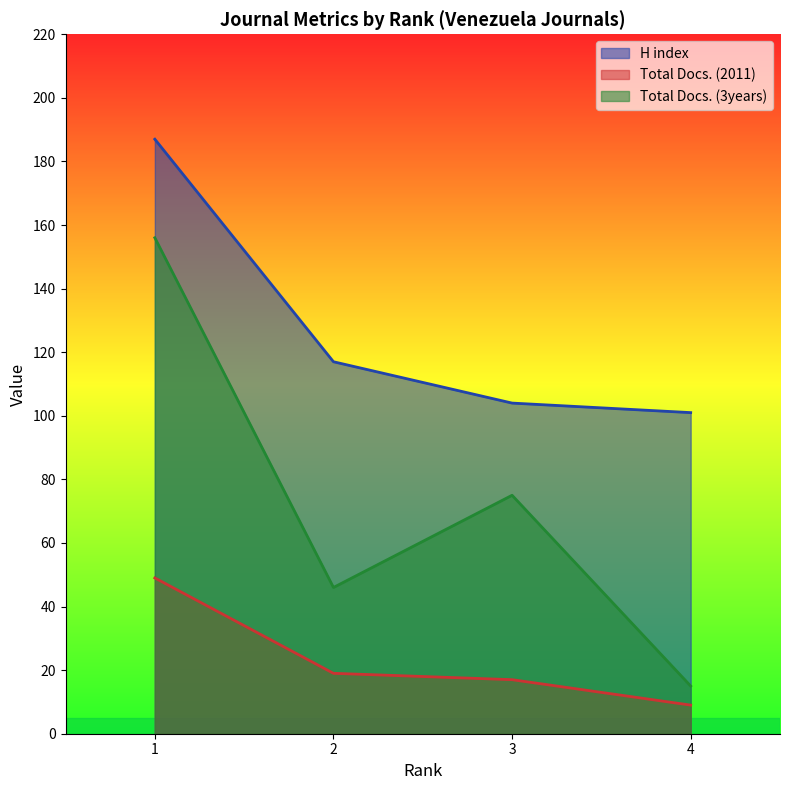

How many lines are shown in the chart?

3